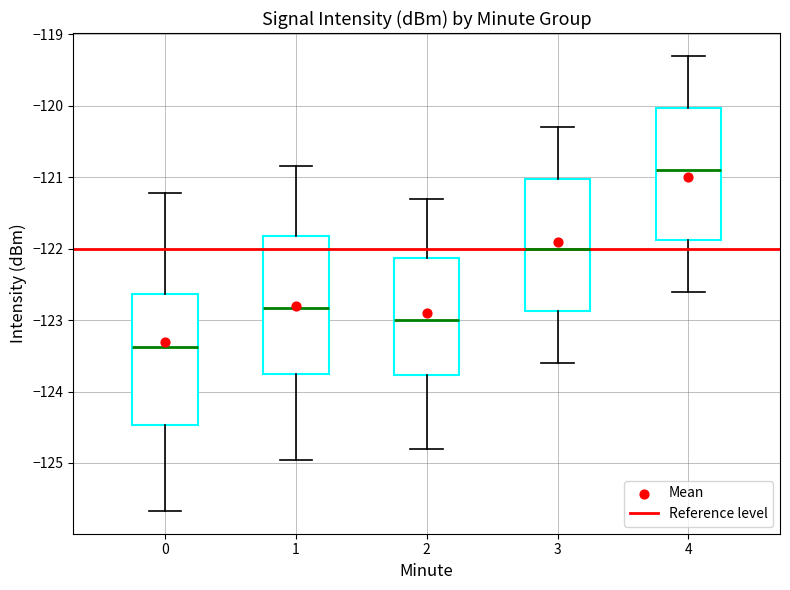

Where is the lower edge of the box at x = 0 on the y-axis? The values are not printed on the chart, so give them approximately, as read against the axis.

-124.5